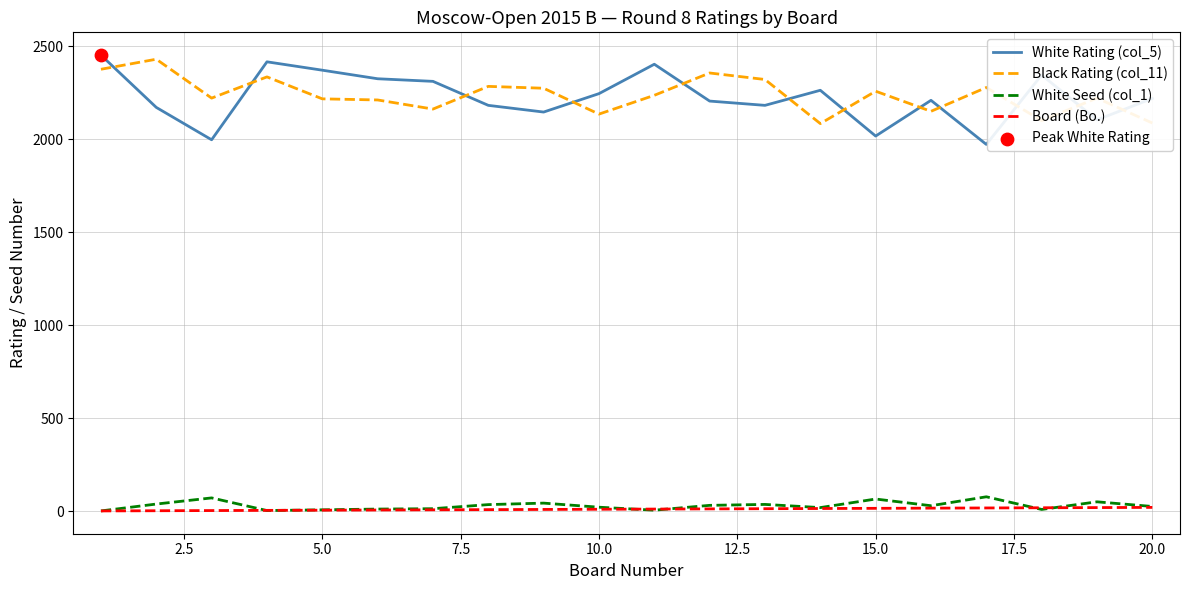

Which series has the largest range (max minus min)?

White Rating (col_5)